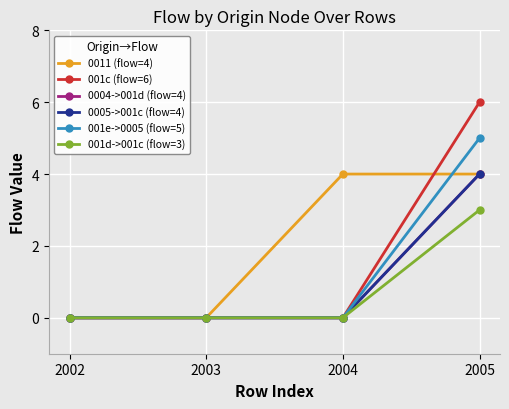

Is this an area chart (filled region under the line)?

No